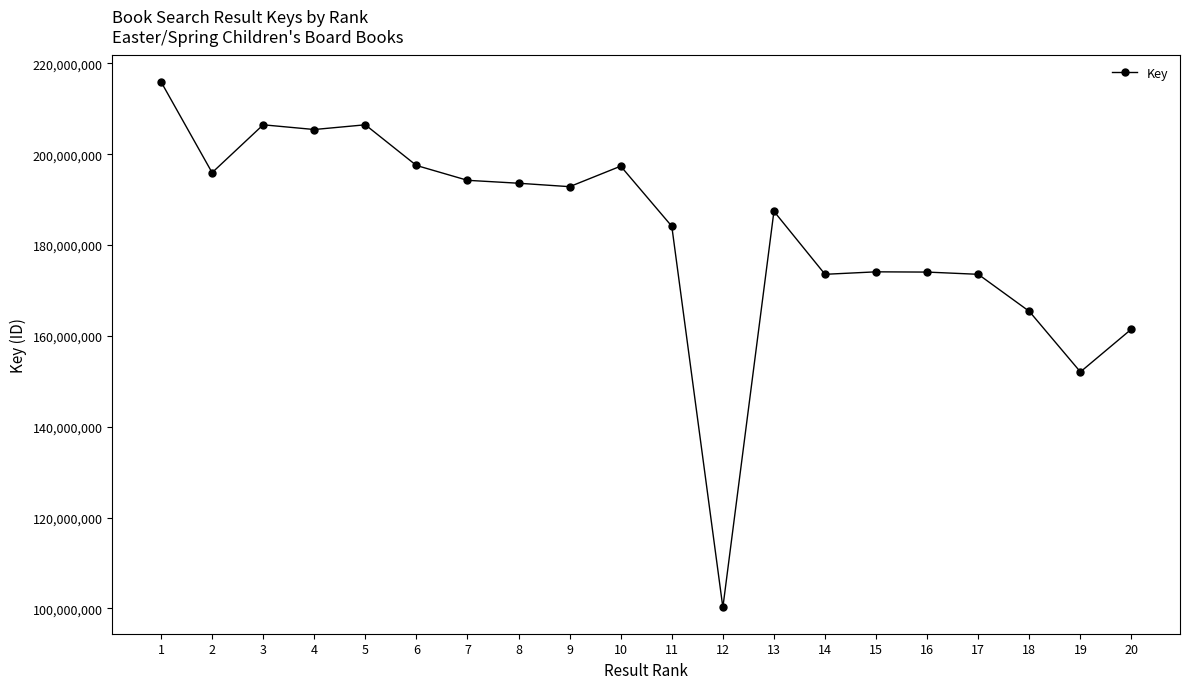

How many values are below 192867881?

10